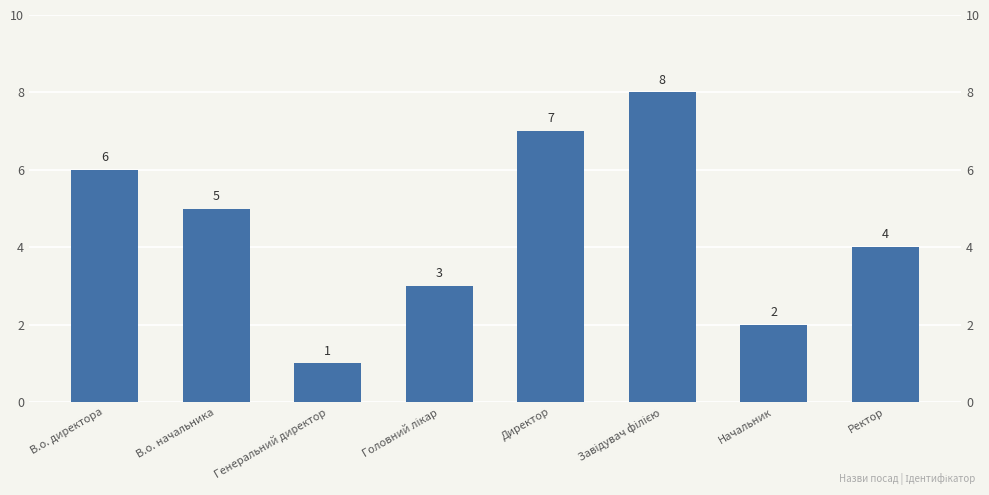

What is the difference between the maximum and minimum values?

7